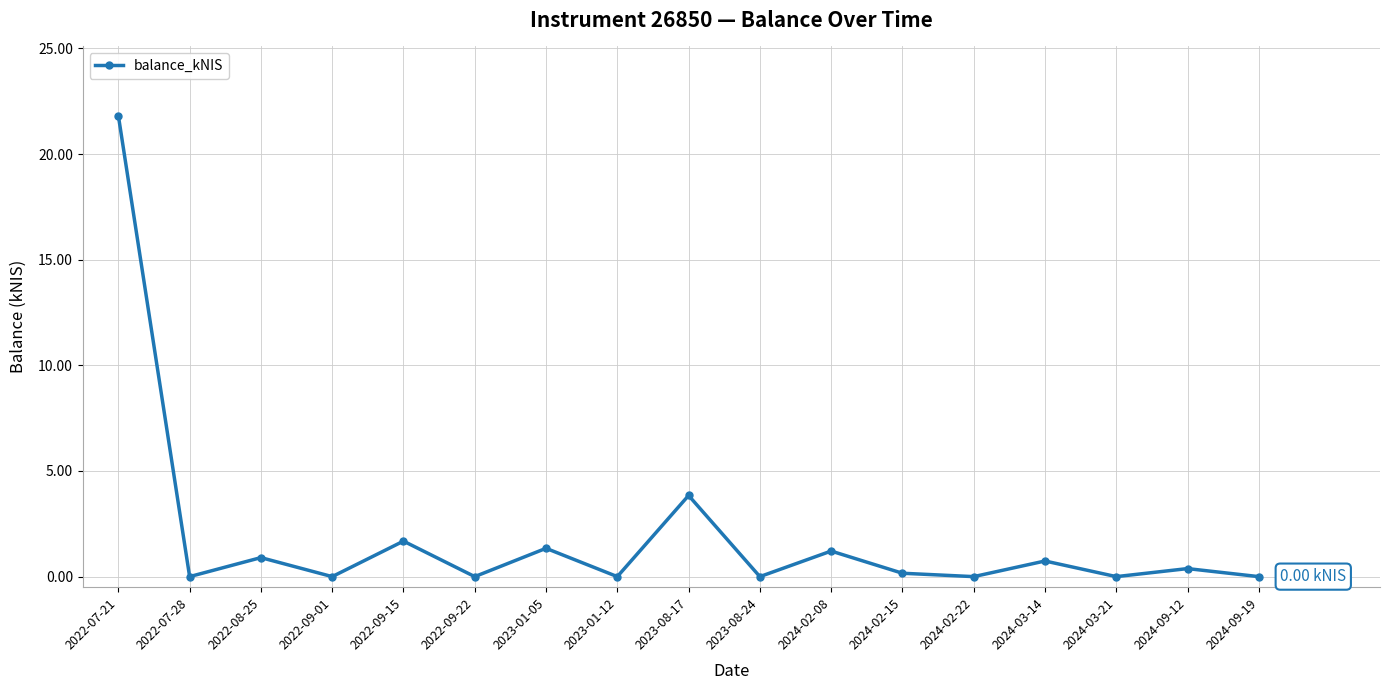

True or false: there are more than 0 points higher than both neighbors.

True